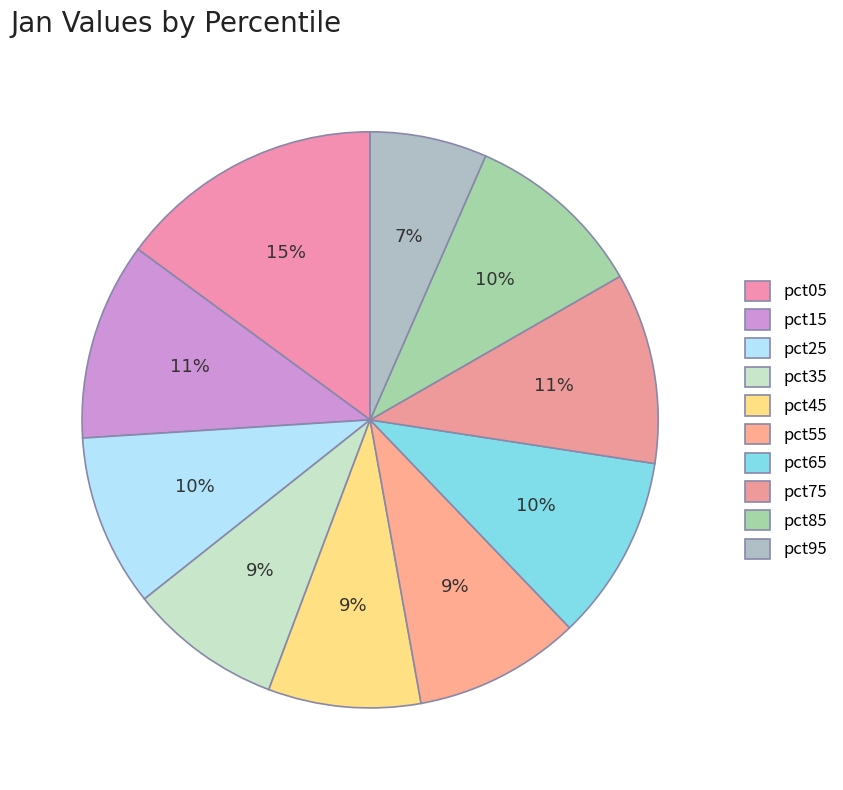

Count the number of slices in the pie.

10